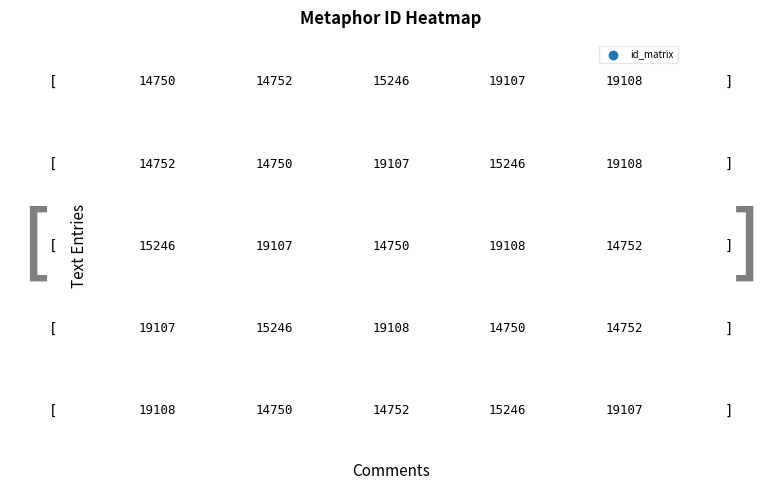

Is it true that You cannot know (14752) equals 3983 at 0?

False